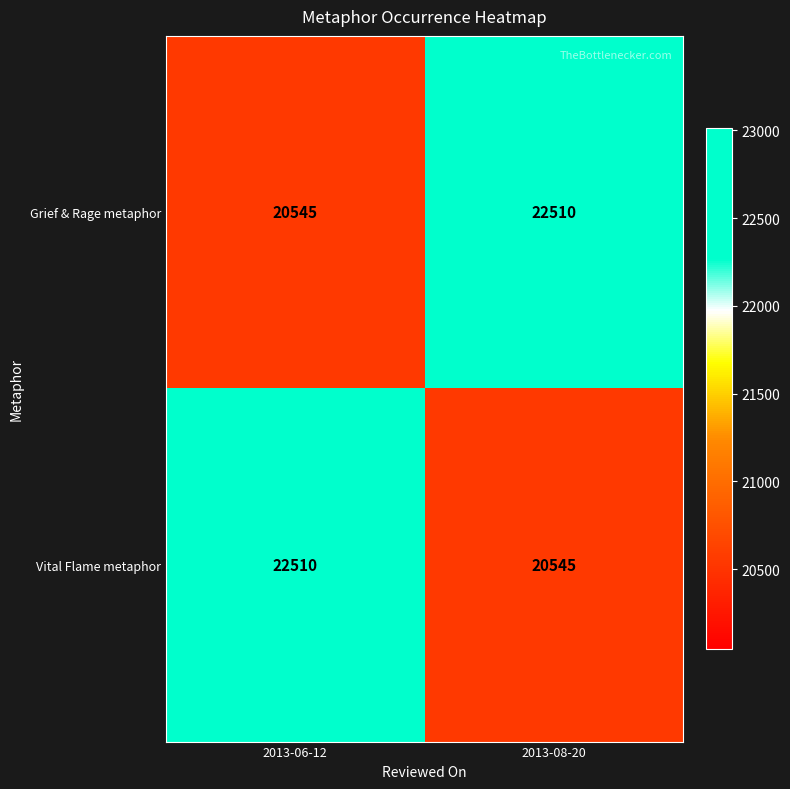

What is the total value across all series at 2013-06-12?

43055